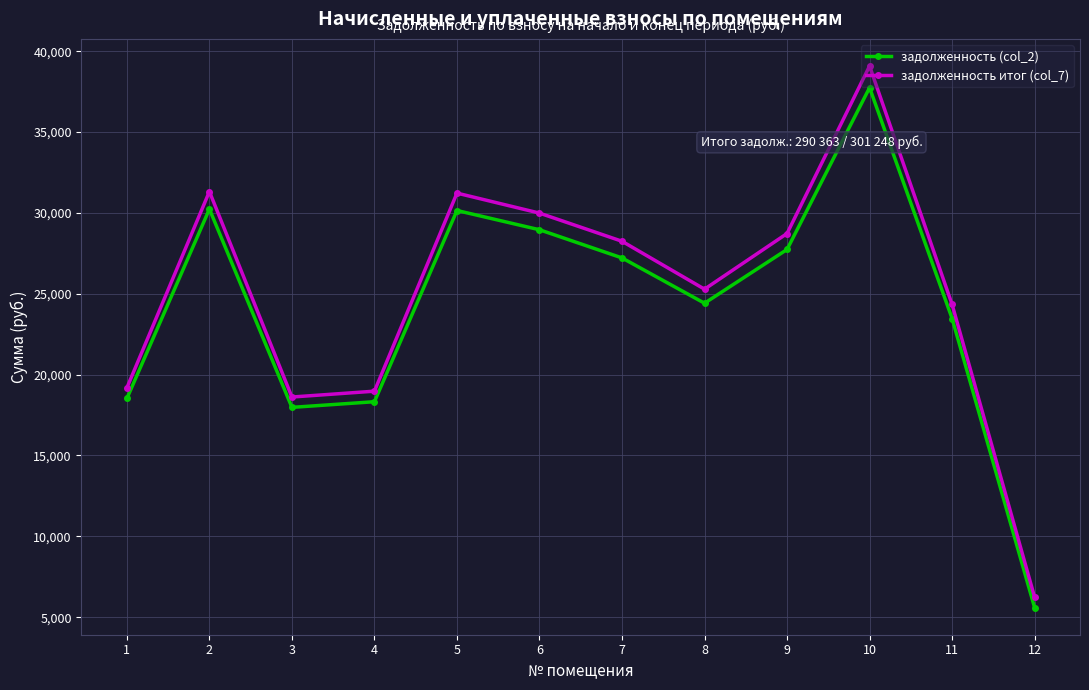

What is the difference between the maximum and second lowest values in the задолженность итог (col_7) series?

20476.3